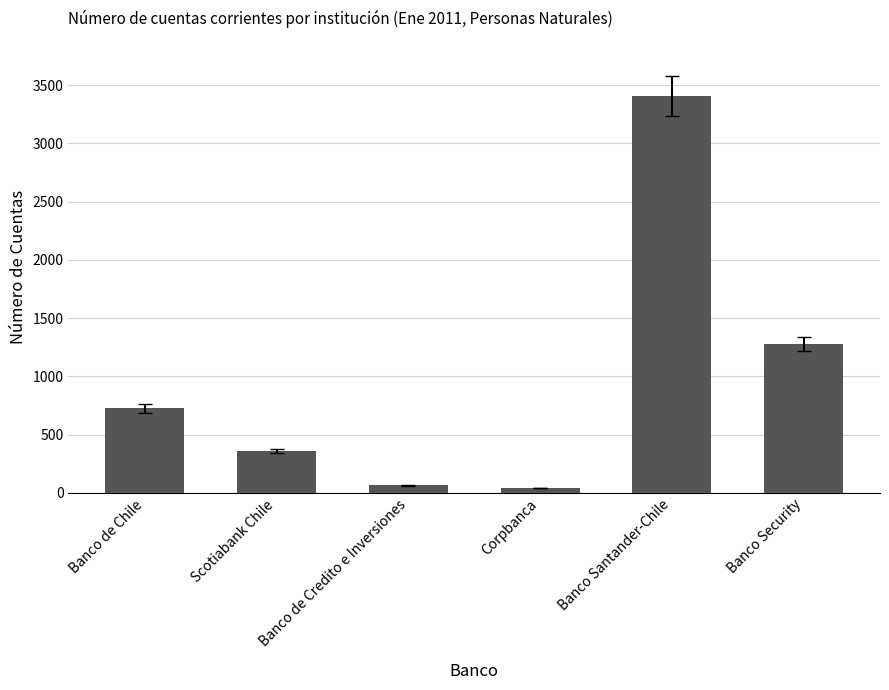

What is the greatest value displayed?

3410